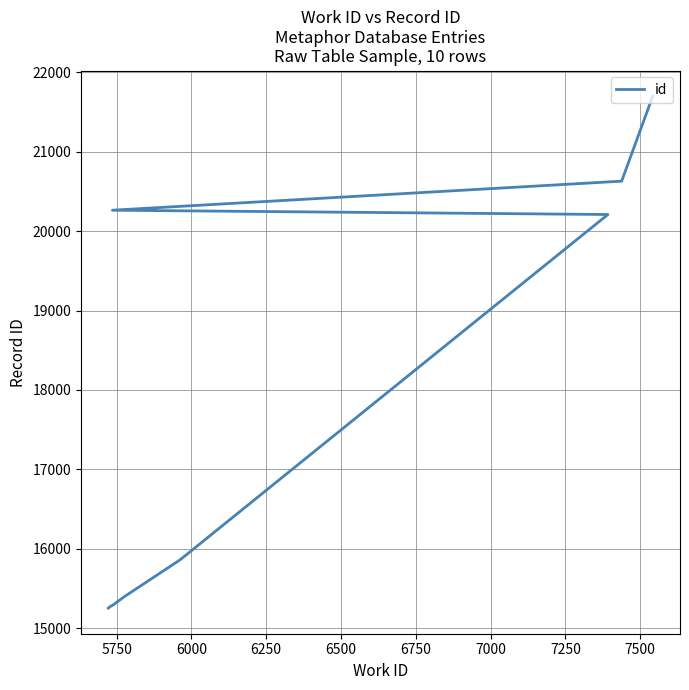

What is the sum of the values at 6750 and 6000?

31145